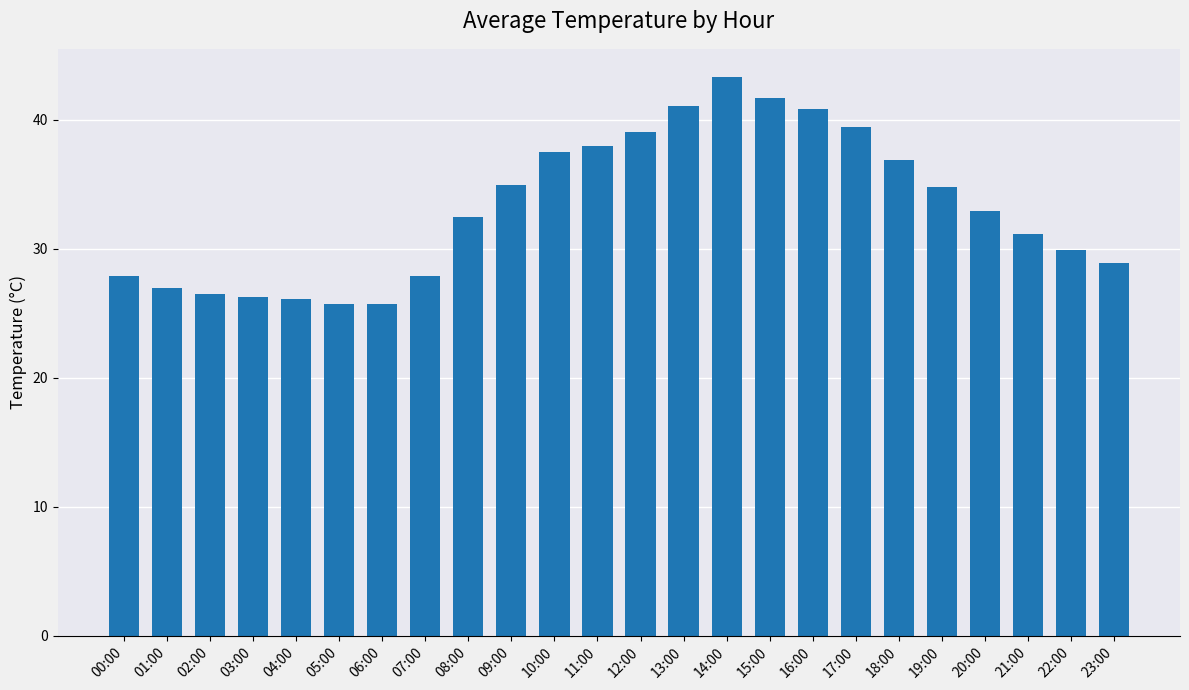

Are the bars grouped side by side (vs. stacked)?

No